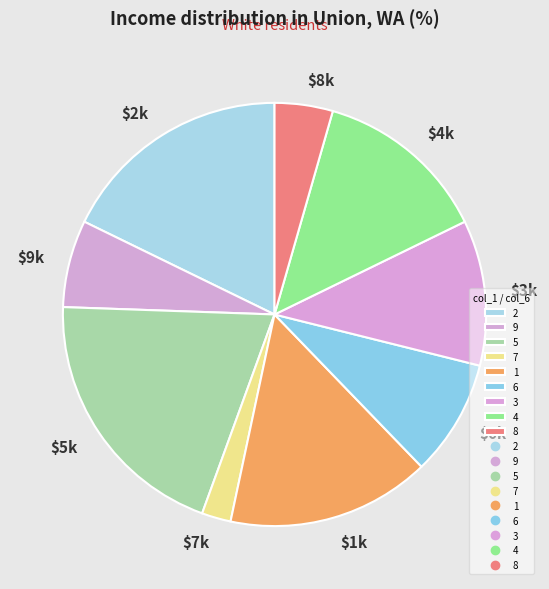

Which category has the biggest portion of the pie?

5